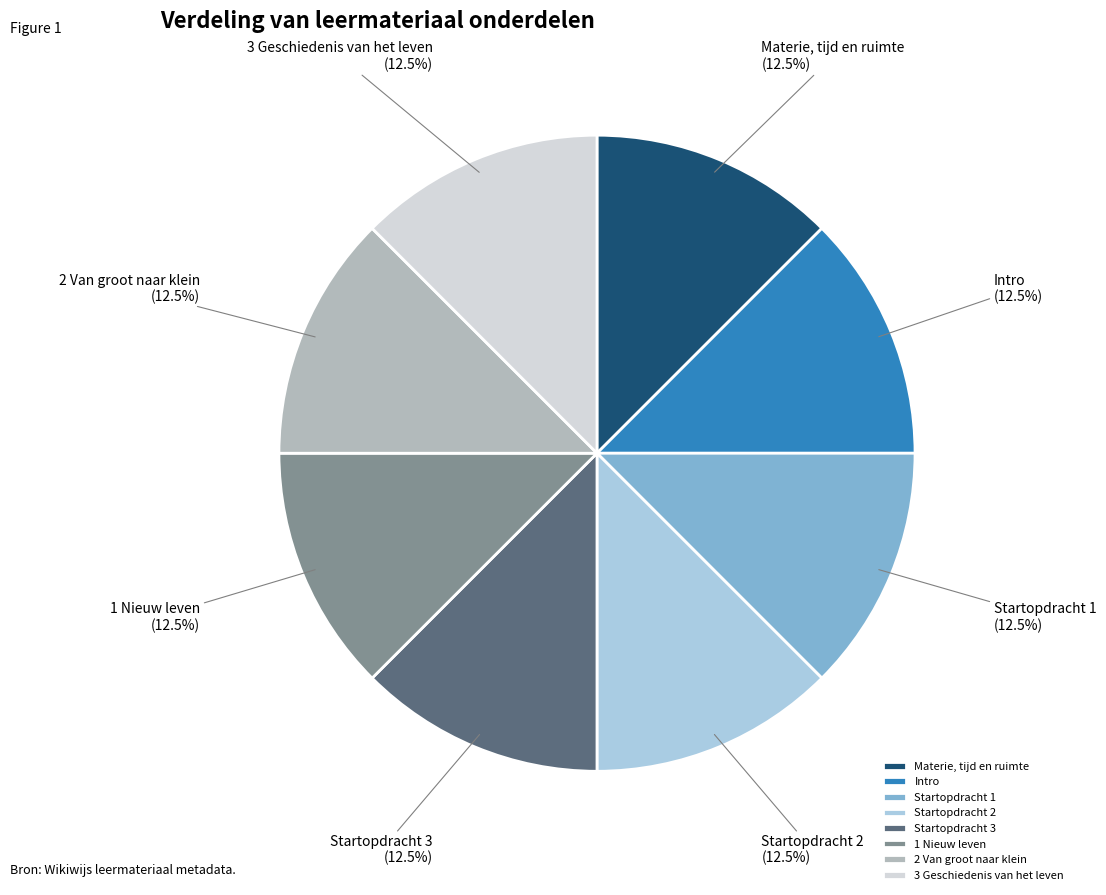

Approximately how many times larger is the value at 1 Nieuw leven compared to Materie, tijd en ruimte?

1.0